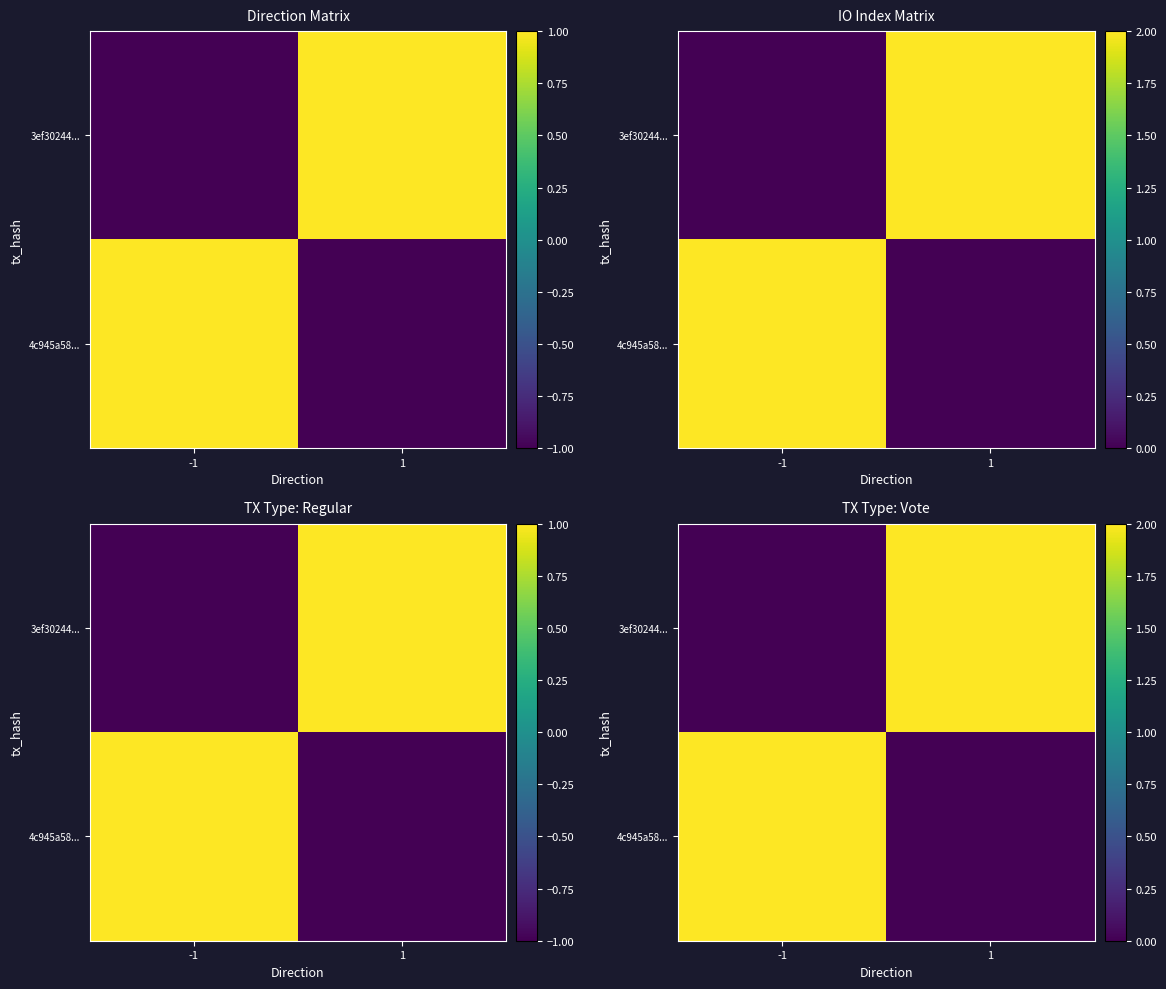

What is the greatest value displayed?

2